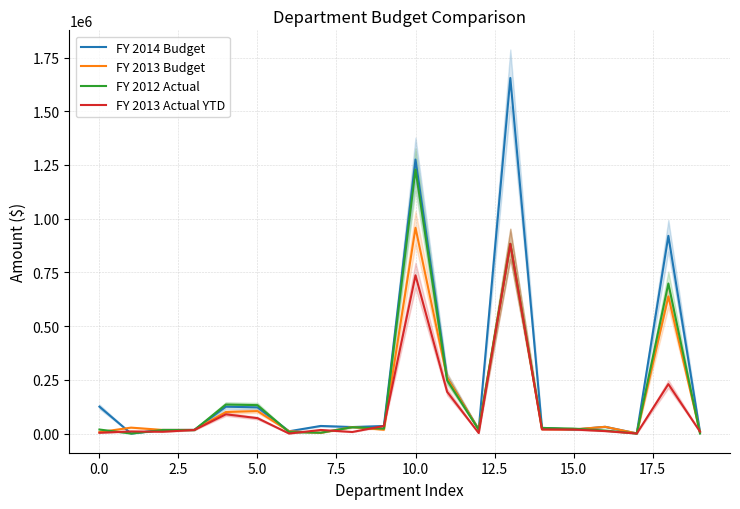

After their last crossing, which series has the higher values: FY 2012 Actual or FY 2013 Budget?

FY 2013 Budget